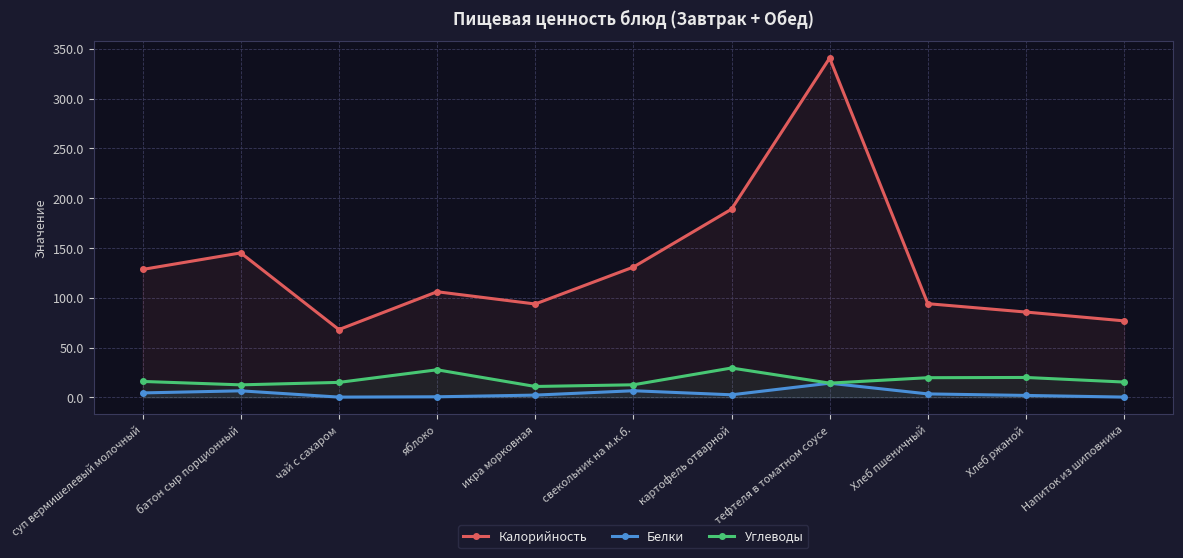

At Хлеб ржаной, list the series in order from smallest to largest.

Белки, Углеводы, Калорийность